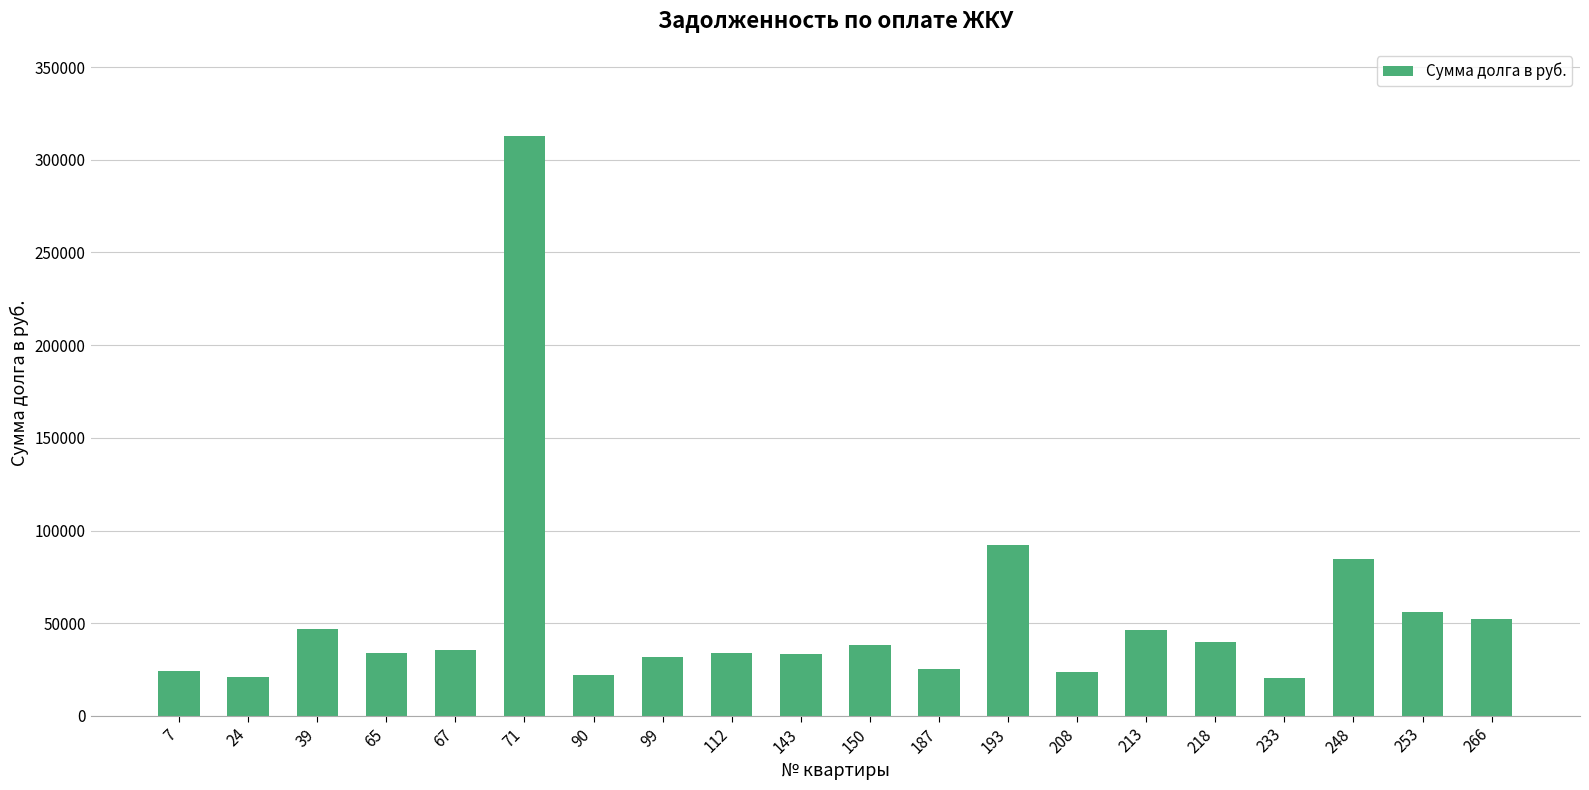

What is the value of the 1st bar from the left?

23981.1